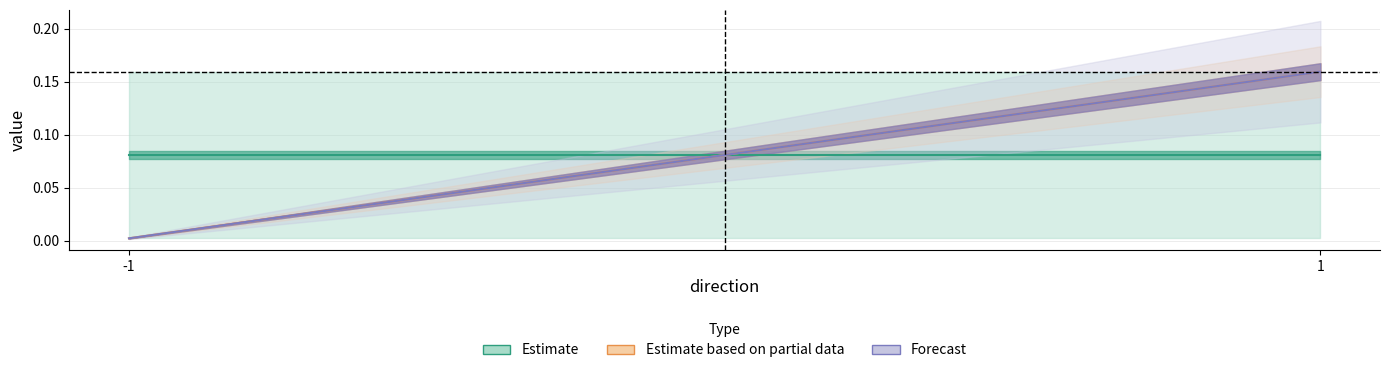

At which category is the sum across all series the highest?

1